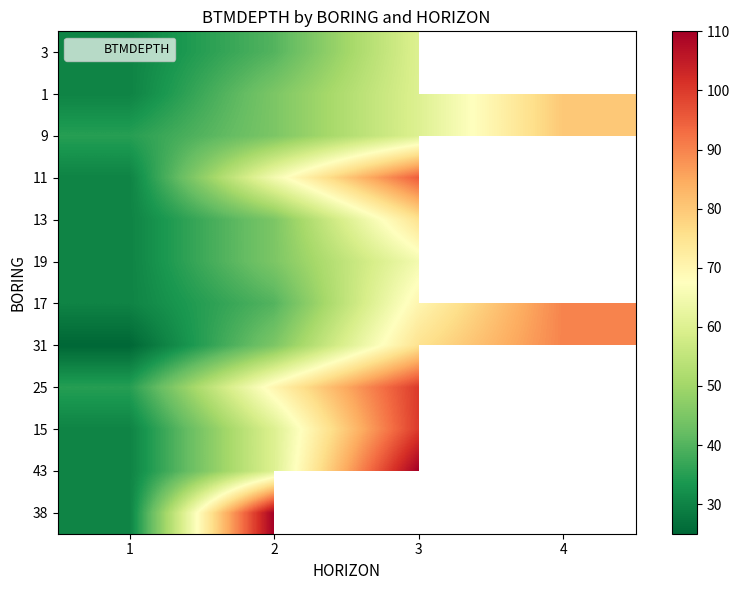

Which label corresponds to the smallest value in the chart?

1